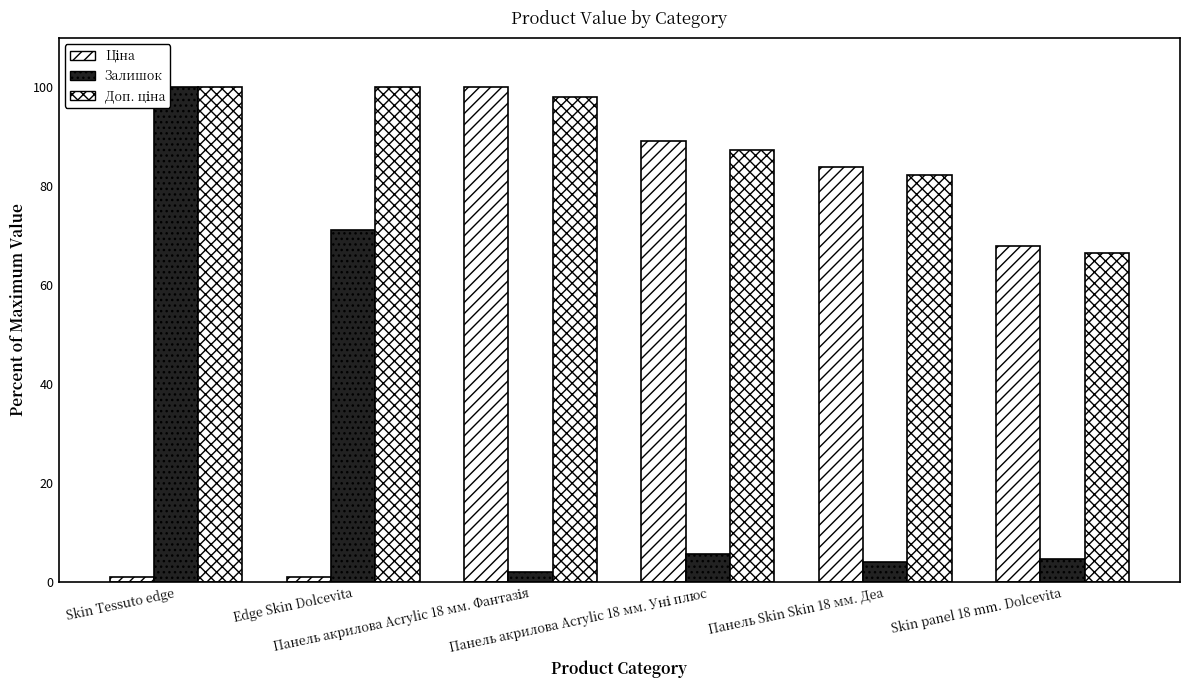

Rank the categories by Залишок value from highest to lowest.

Skin Tessuto edge, Edge Skin Dolcevita, Панель акрилова Acrylic 18 мм. Уні плюс, Skin panel 18 mm. Dolcevita, Панель Skin Skin 18 мм. Деа, Панель акрилова Acrylic 18 мм. Фантазія